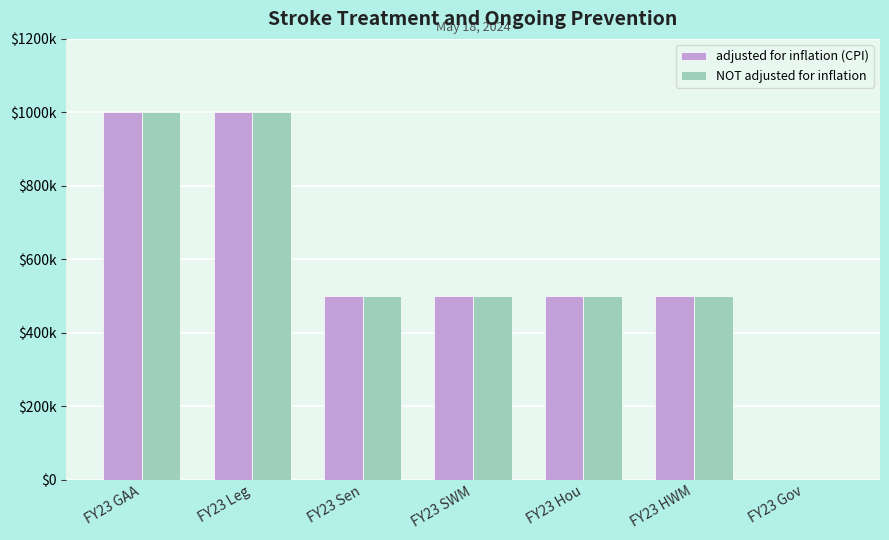

What are all the series names shown in the legend?

adjusted for inflation (CPI), NOT adjusted for inflation